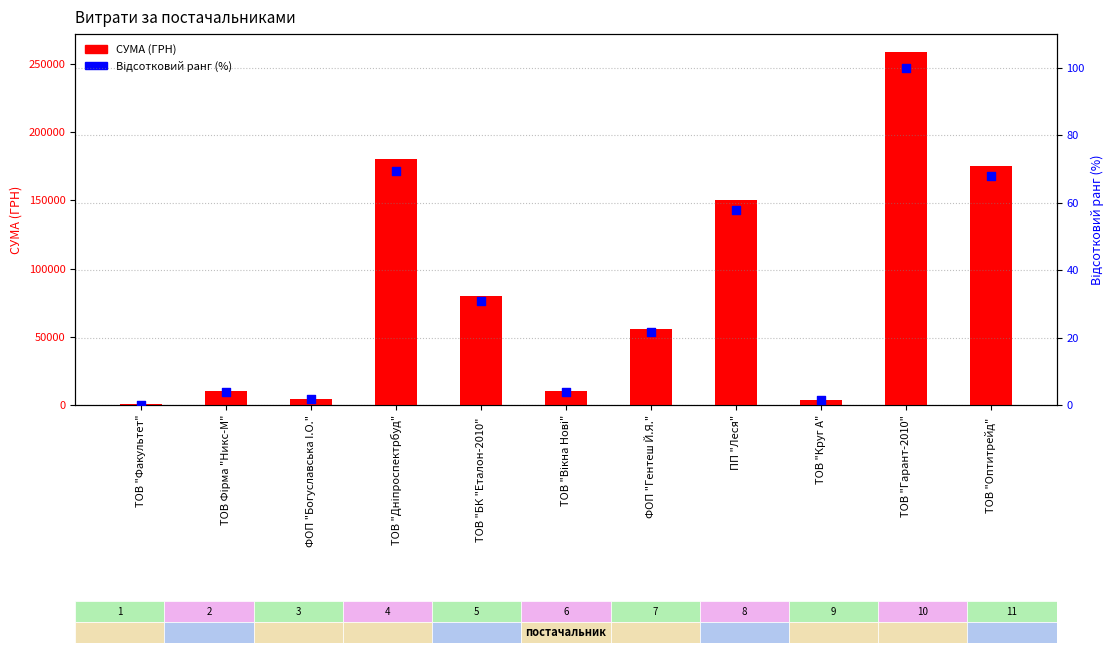

Which series reaches the maximum Y coordinate?

СУМА (ГРН)